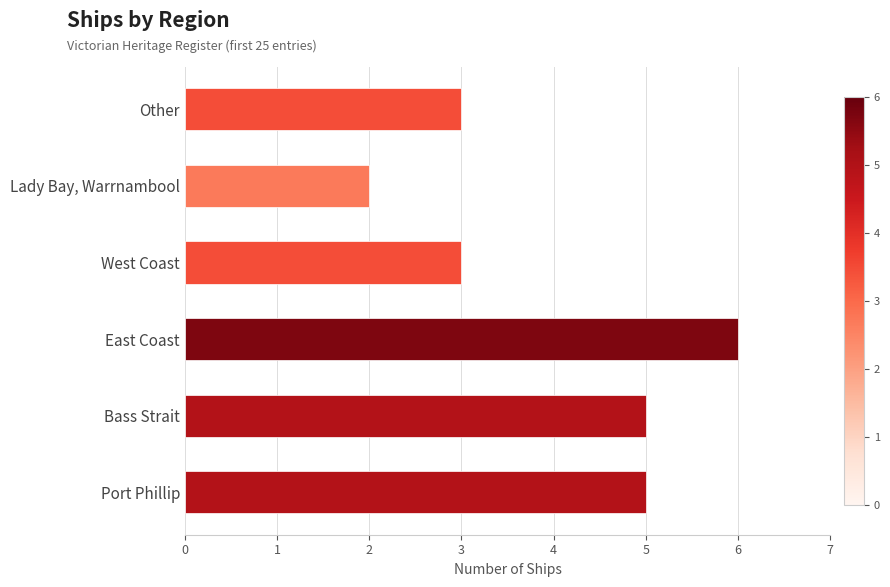

Are the bars grouped side by side (vs. stacked)?

No